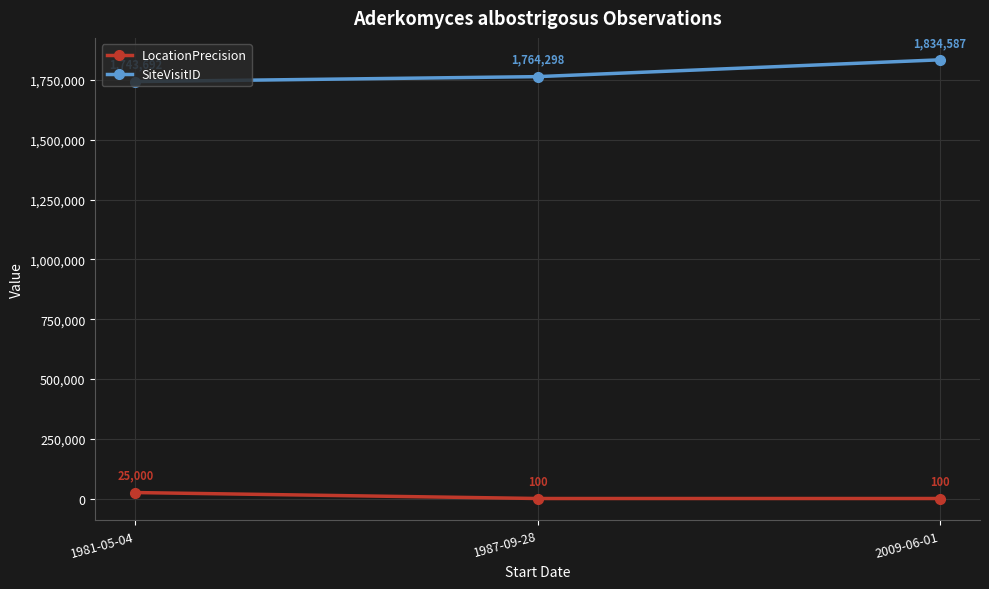

How many SiteVisitID values are between 1743692 and 1834587?

3